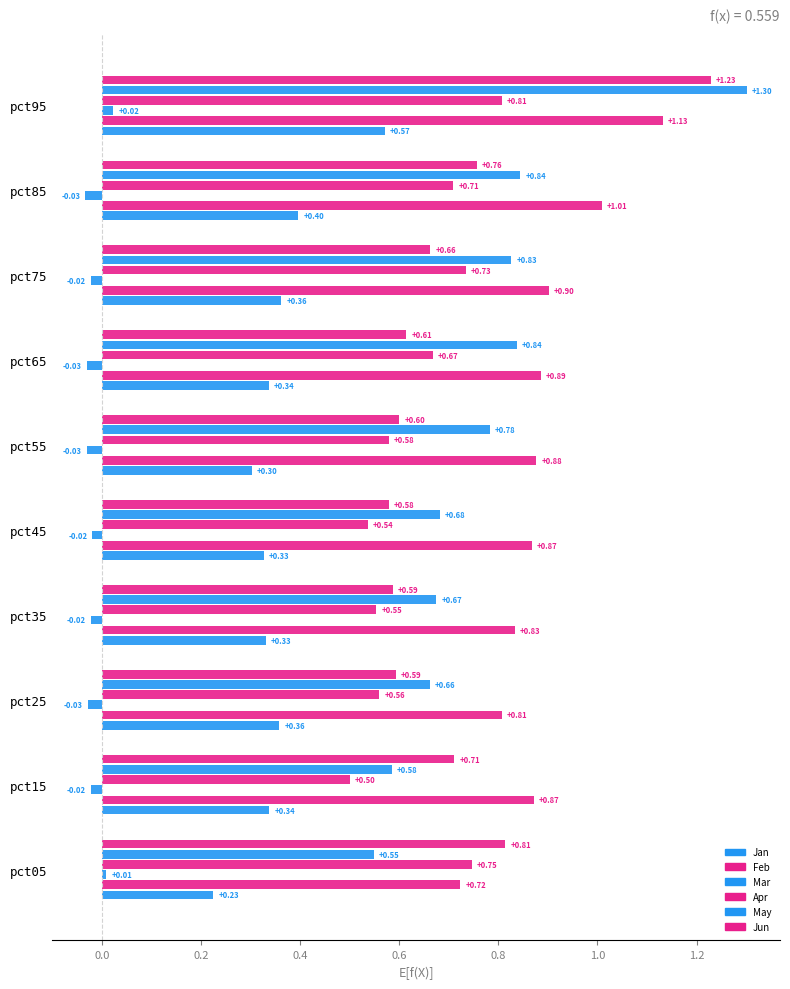

How many series are shown in this chart?

6